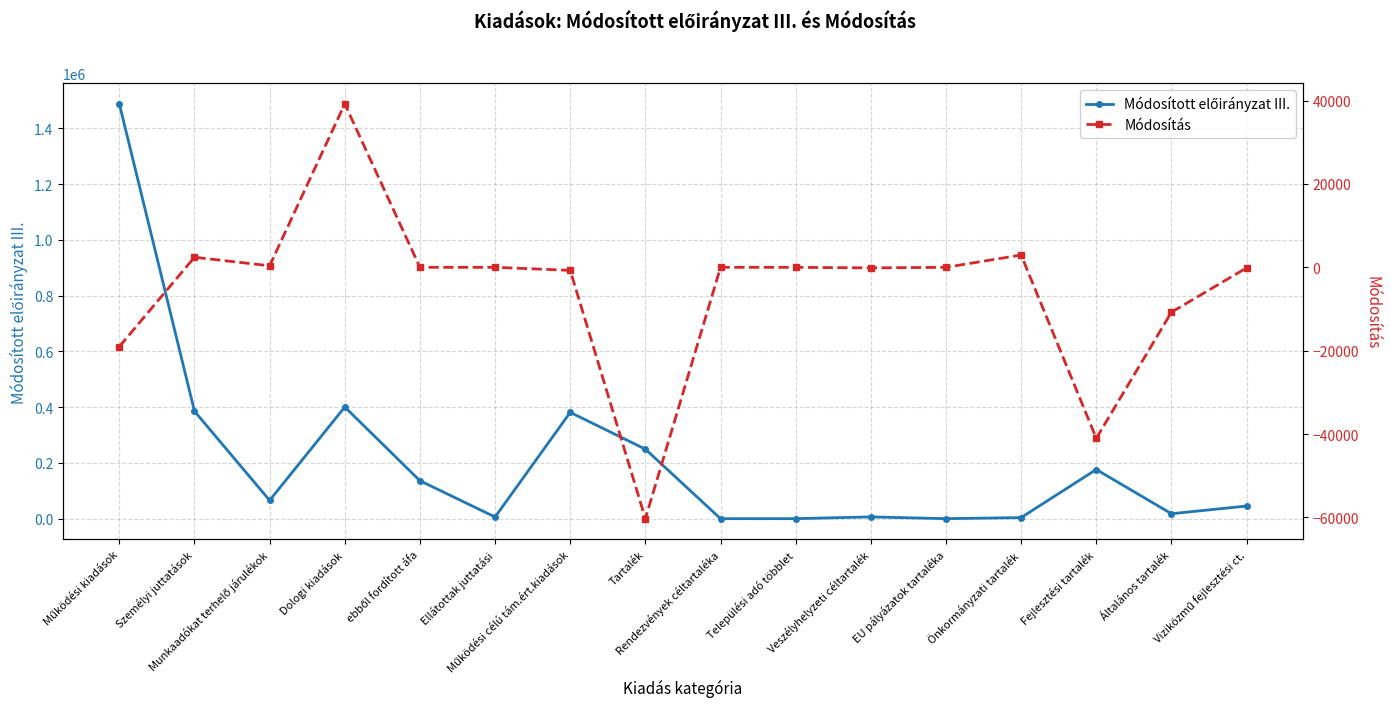

The value of Módosítás at Rendezvények céltartaléka is 44358. True or false?

False